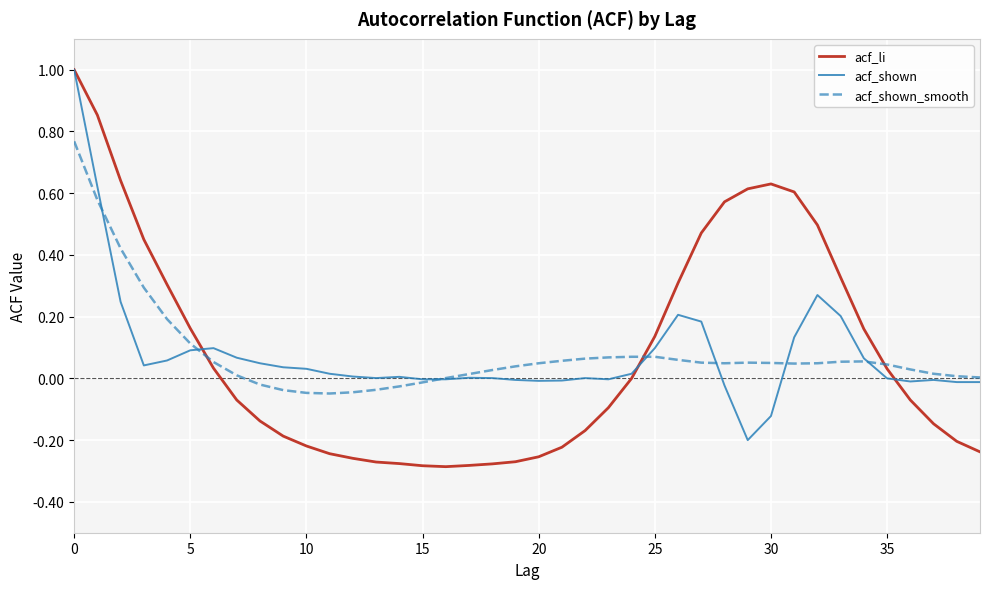

Which series has the largest range (max minus min)?

acf_li